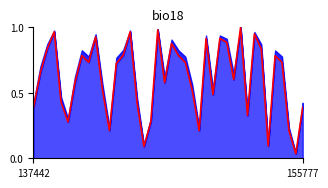

What is the sum of all values?

24.4